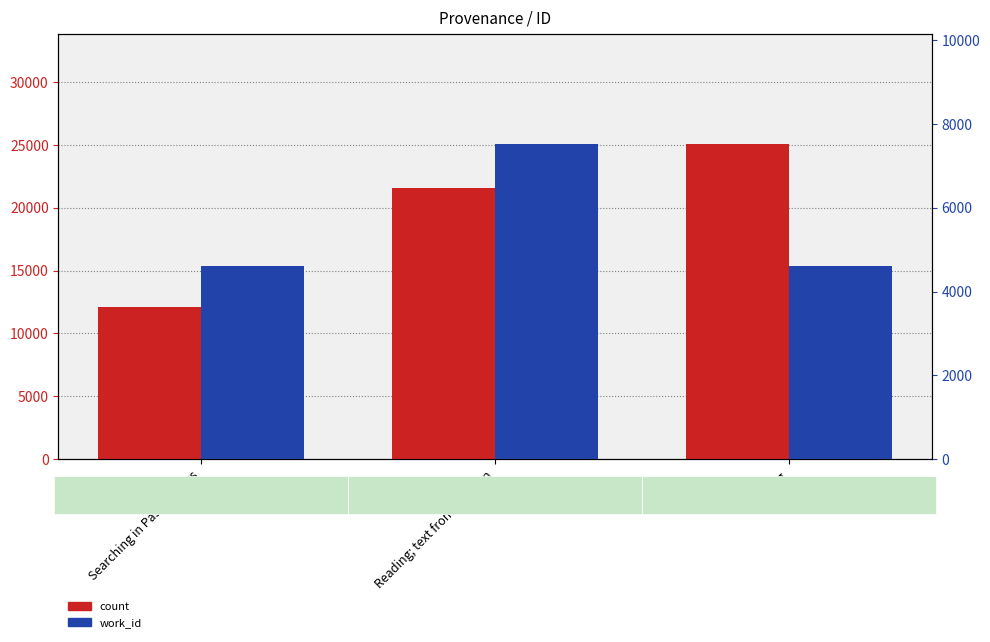

What is the average value of the count series?

19592